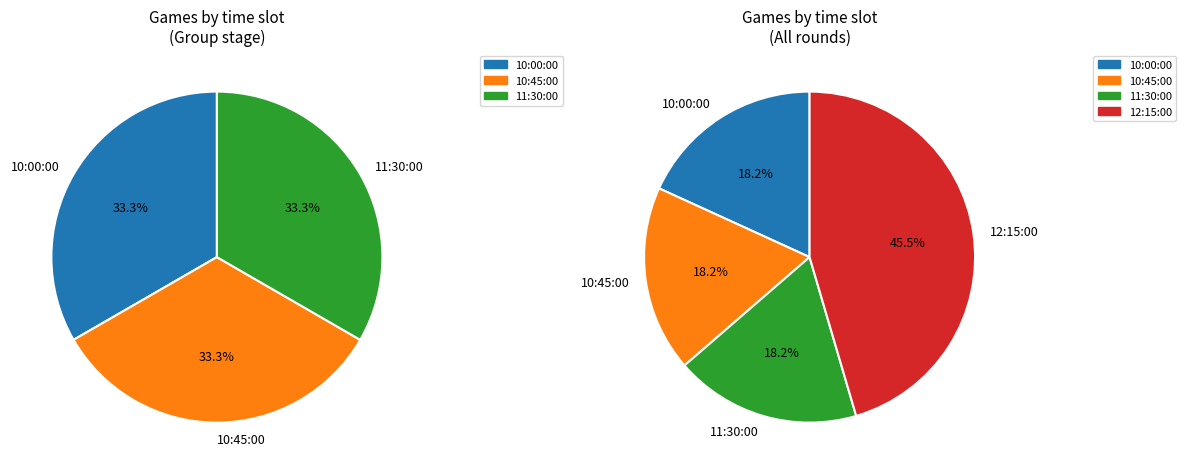

How many slices are in this pie chart?

4